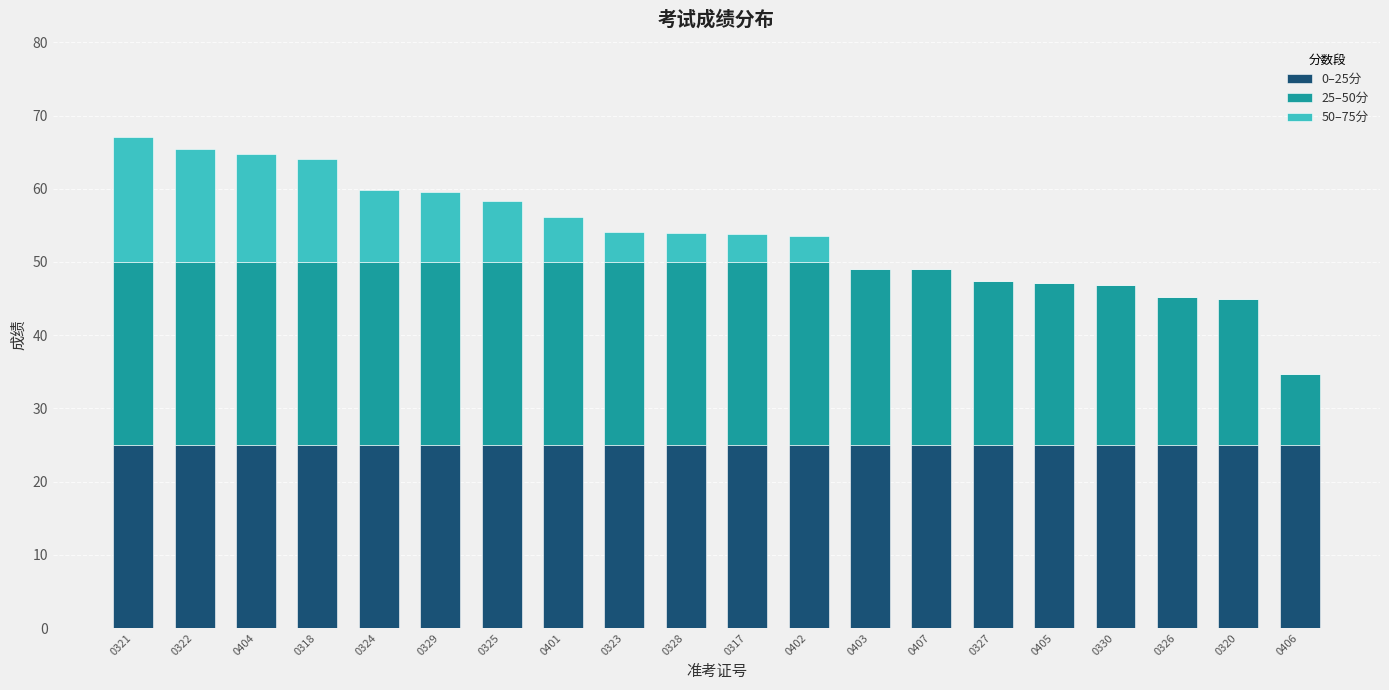

What is the sum of the 0–25分 values at 0320 and 0406?

50.0